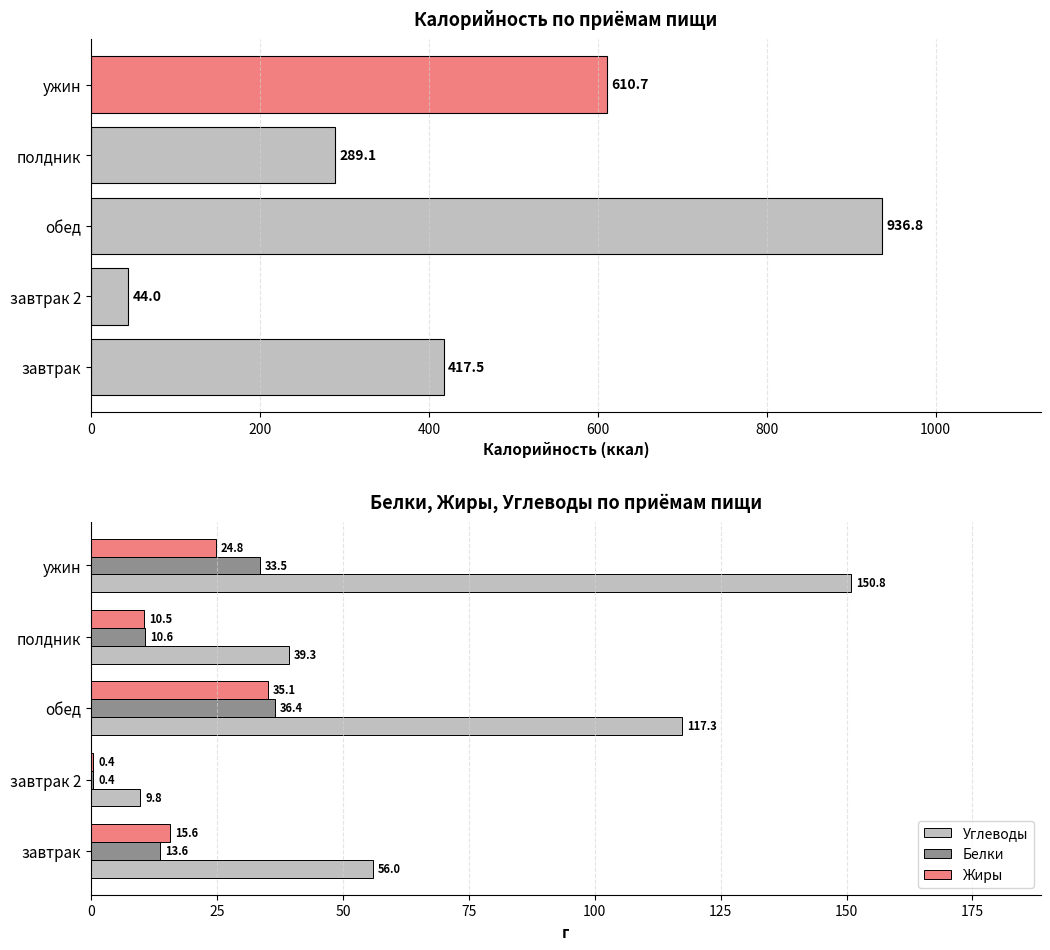

Is it true that Белки equals 21.5 at 0?

False